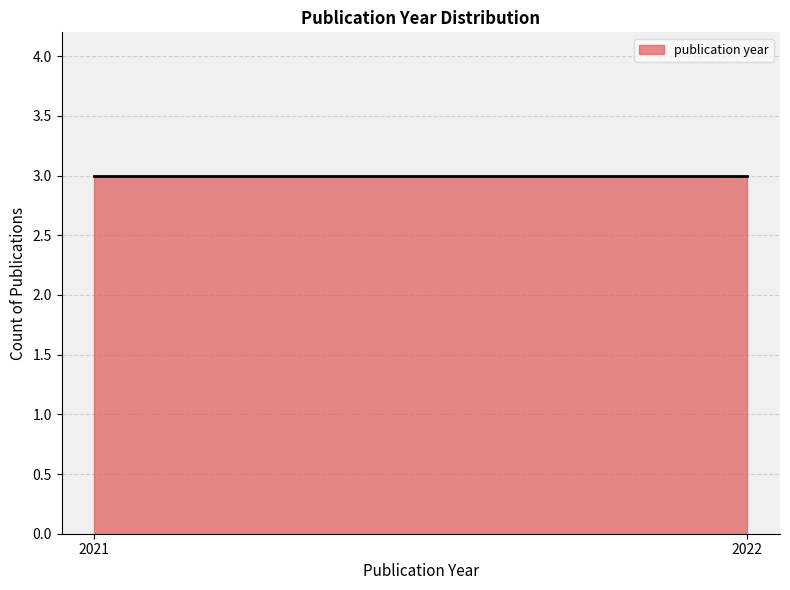

True or false: the data shows 2993 at 2022-04-20.

False